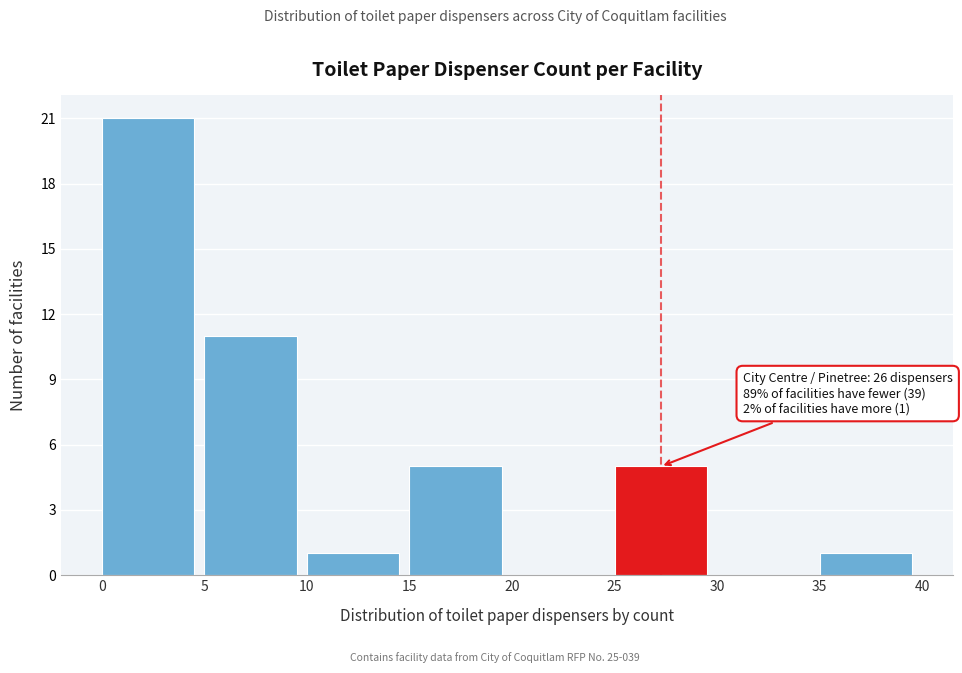

Over which range of the x-axis is the bar tallest?

0 to 5